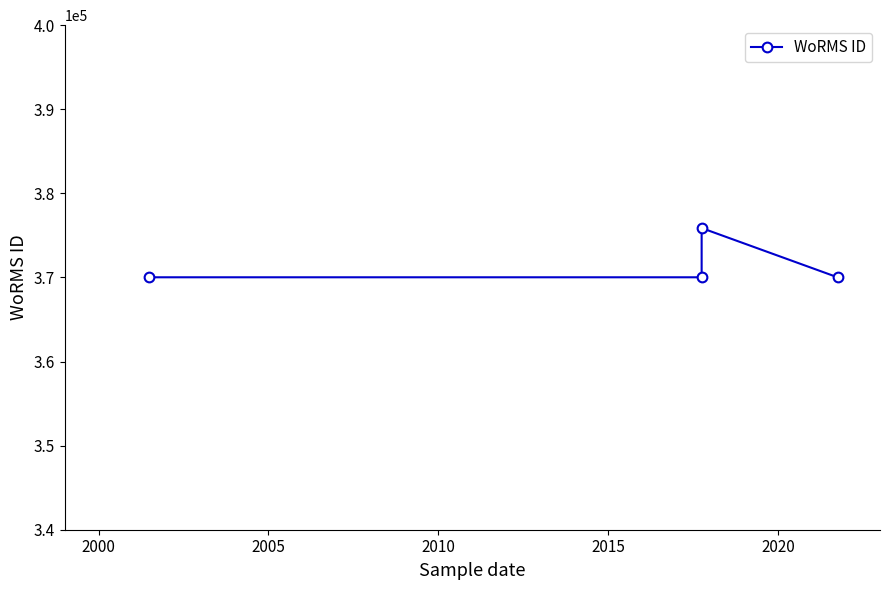

Does the chart have visible grid lines?

No